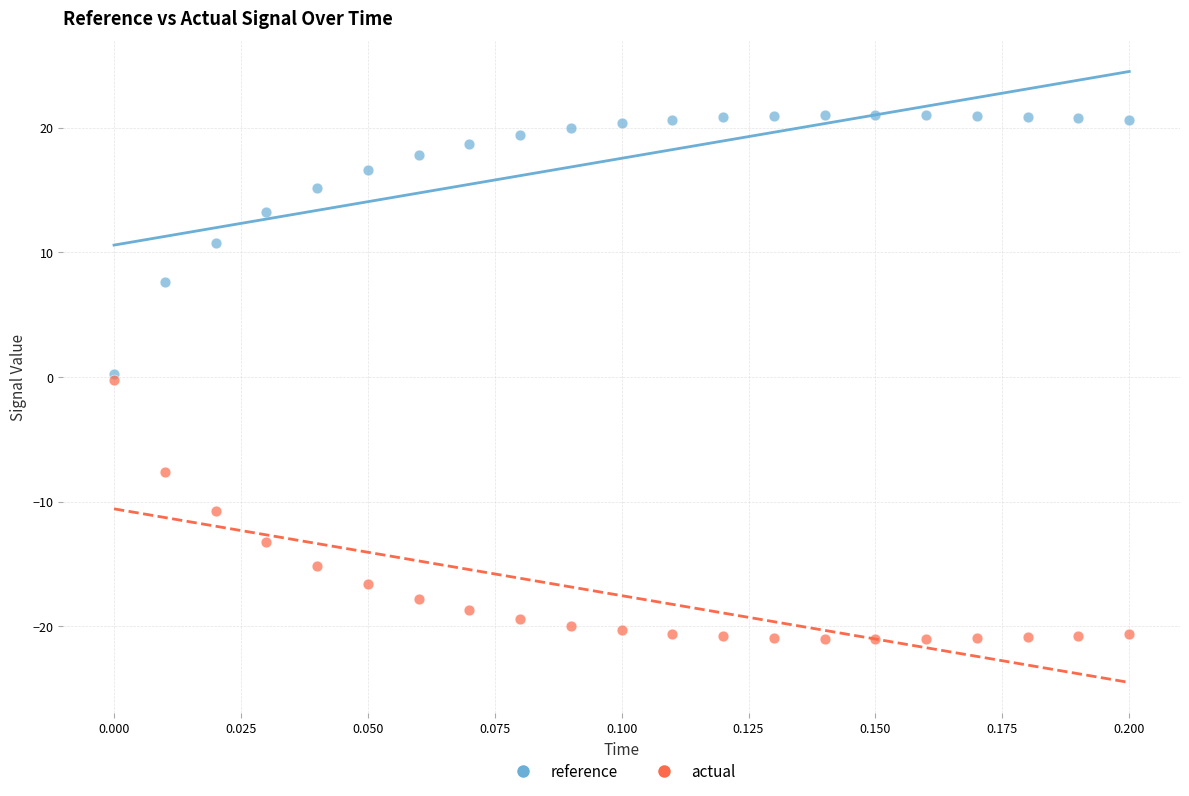

What are all the series names shown in the legend?

reference, actual